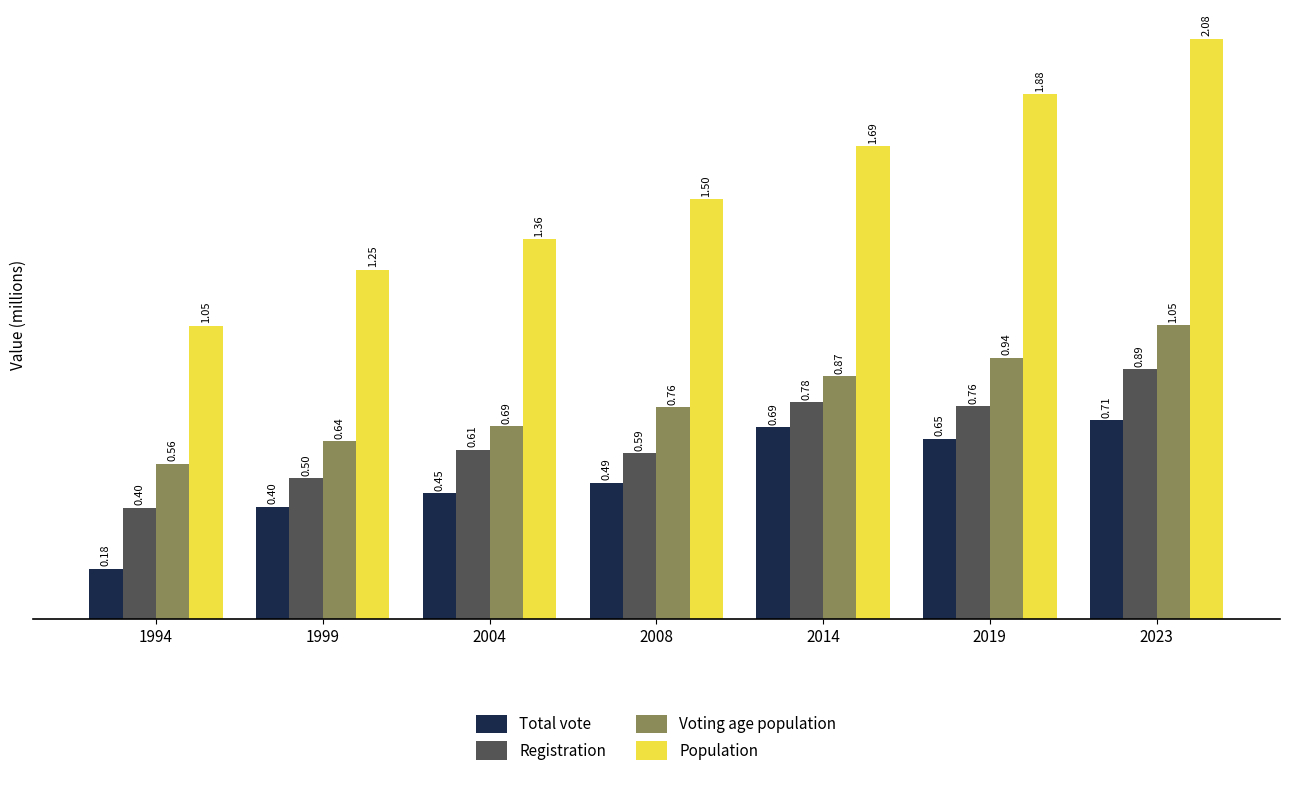

What is the difference between the second highest and minimum values in the Total vote series?

0.5